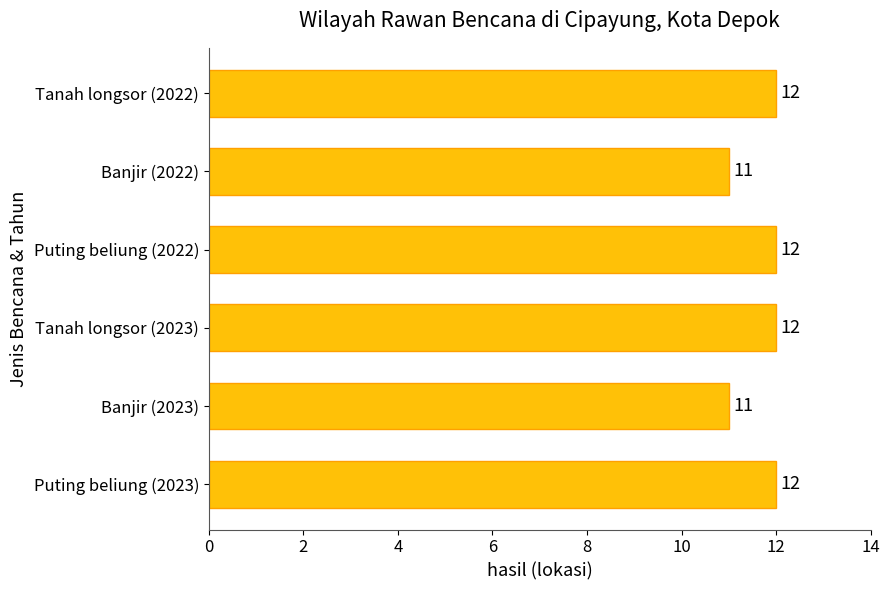

The value at Tanah longsor (2022) is 12. True or false?

True